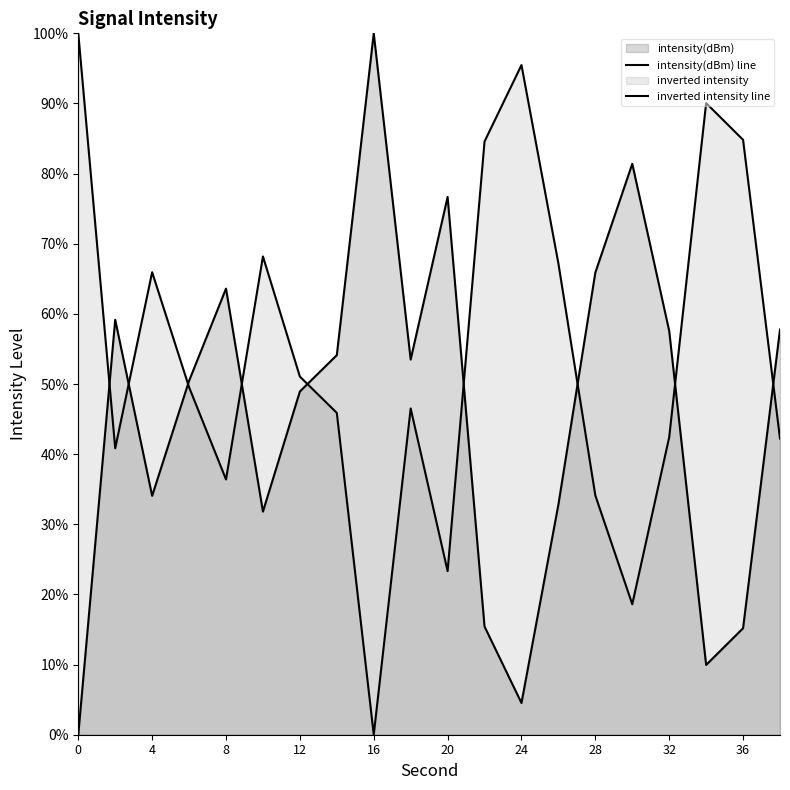

Reading left to right, what are all the values shown in this chart?

0.0	59.2	34.1	50.5	63.6	31.8	48.9	54.1	100.0	53.5	76.7	15.4	4.5	32.8	65.9	81.4	57.6	9.9	15.2	57.8